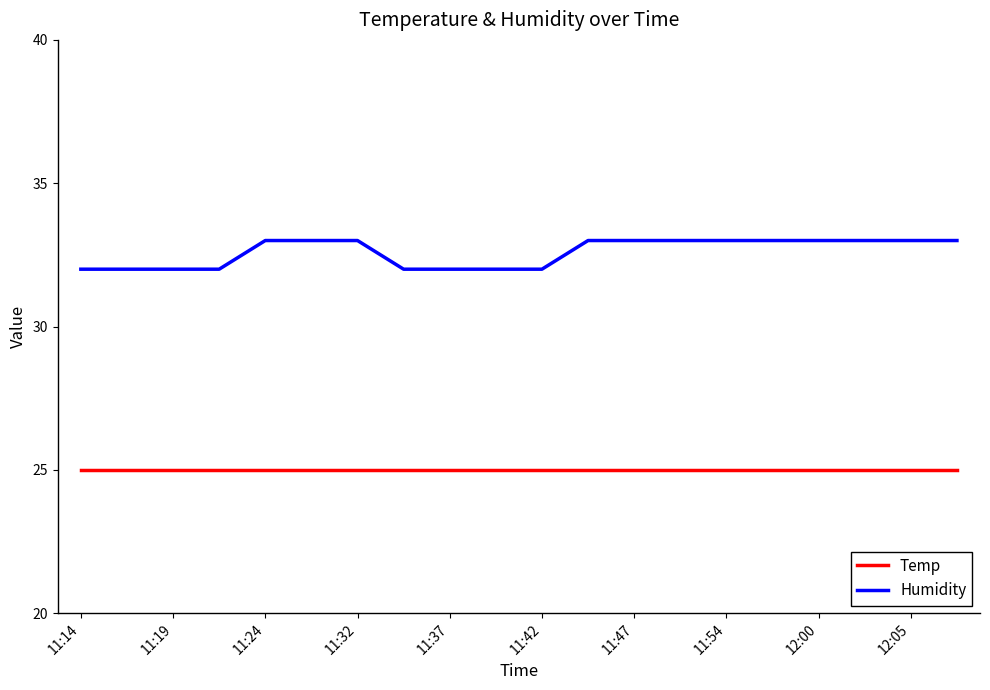

What is the sum of all Humidity values?

652